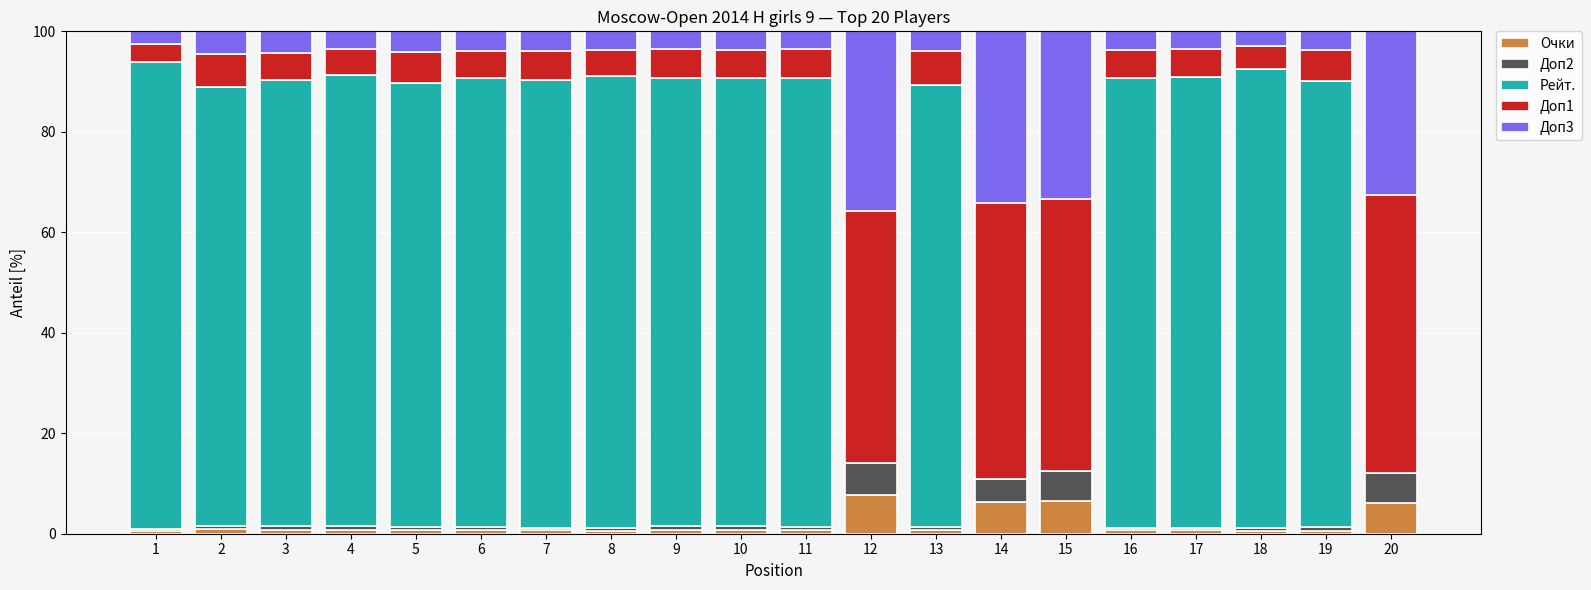

Is it true that Очки equals 0.9 at 2?

True